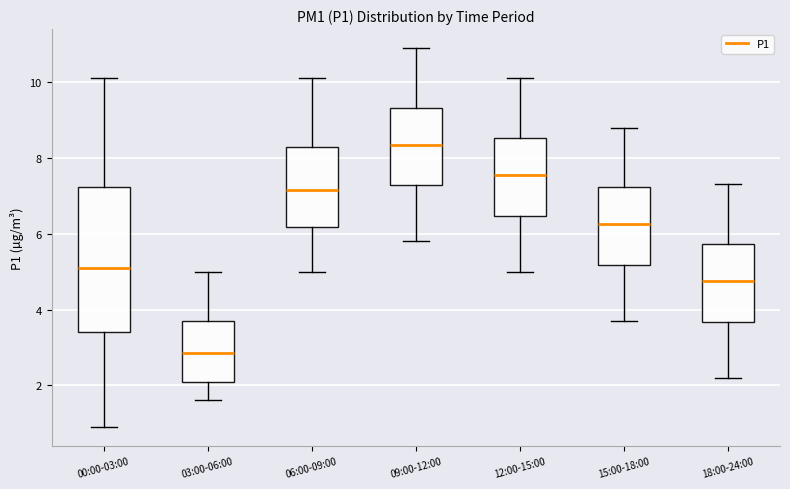

Reading left to right, transcribe this box plot: for each box, give where its median line is, the range the box spans, and where its two whiskers end, as read against the y-axis. The values are not printed on the chart, so give them approximately, as read against the axis.

00:00-03:00: median 5.2, box 3.4 to 7.2, whiskers 1.0 to 10.2
03:00-06:00: median 2.8, box 2.2 to 3.8, whiskers 1.6 to 5.0
06:00-09:00: median 7.2, box 6.2 to 8.4, whiskers 5.0 to 10.2
09:00-12:00: median 8.4, box 7.2 to 9.4, whiskers 5.8 to 11.0
12:00-15:00: median 7.6, box 6.4 to 8.6, whiskers 5.0 to 10.2
15:00-18:00: median 6.2, box 5.2 to 7.2, whiskers 3.8 to 8.8
18:00-24:00: median 4.8, box 3.6 to 5.8, whiskers 2.2 to 7.4